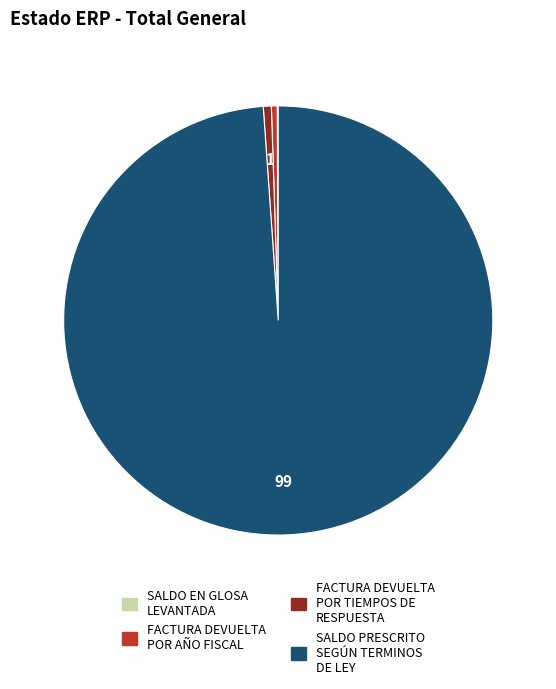

Which slice is the largest?

SALDO PRESCRITO SEGÚN TERMINOS DE LEY